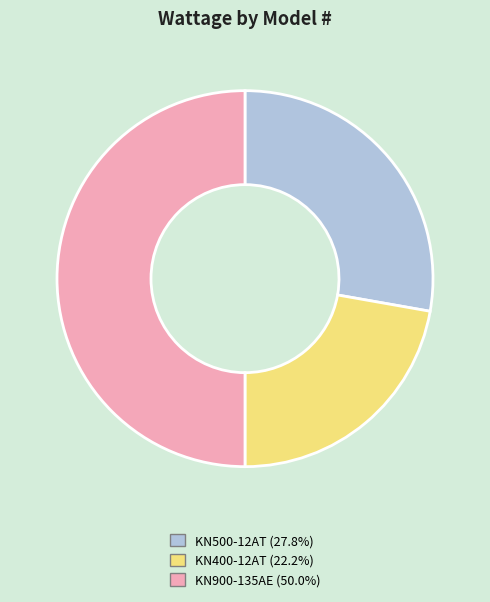

Which category has the biggest portion of the pie?

KN900-135AE